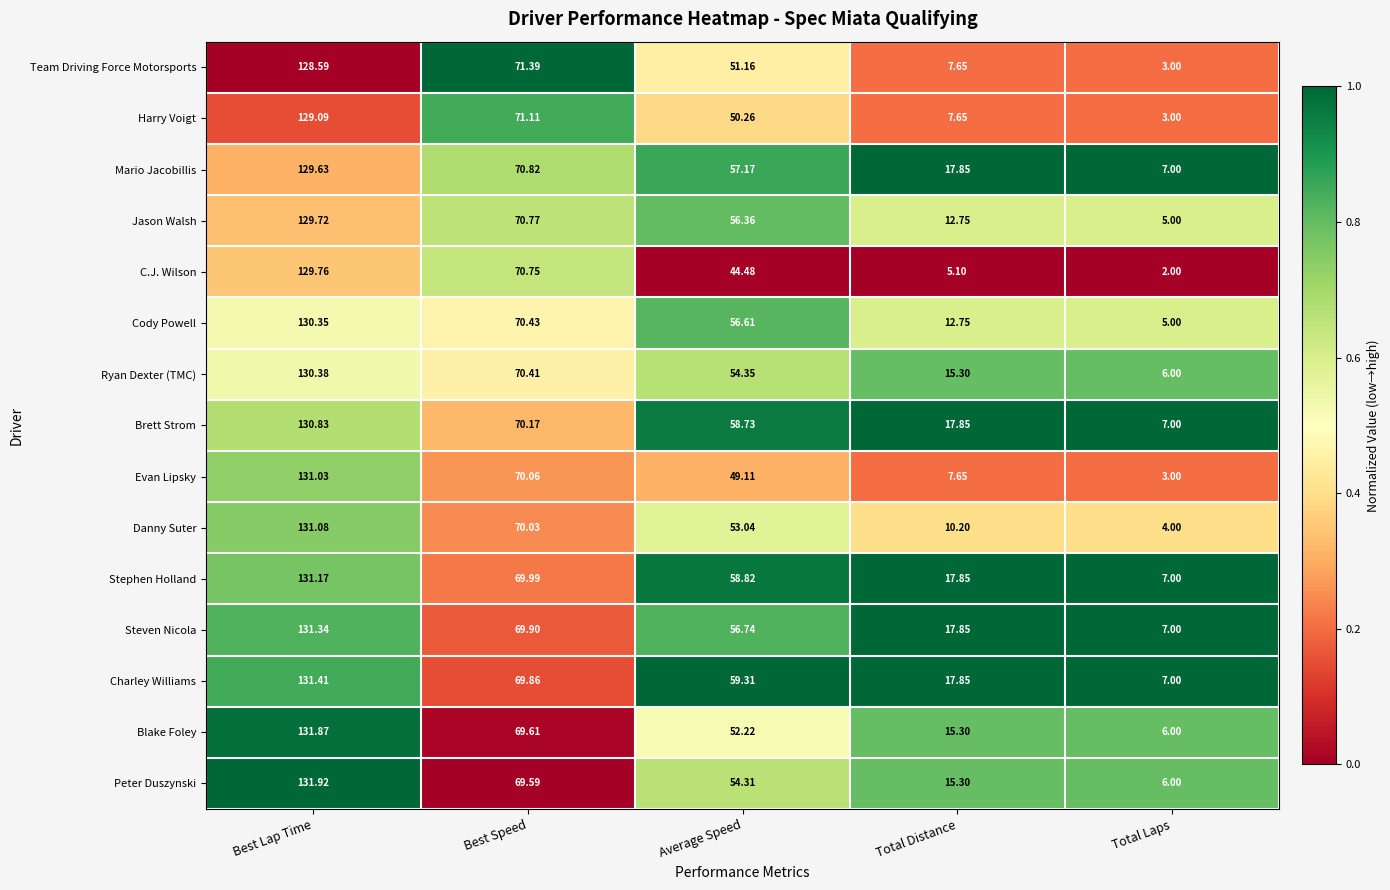

Rank the series by their maximum value, from highest to lowest.

Peter Duszynski, Blake Foley, Charley Williams, Steven Nicola, Stephen Holland, Danny Suter, Evan Lipsky, Brett Strom, Ryan Dexter (TMC), Cody Powell, C.J. Wilson, Jason Walsh, Mario Jacobillis, Harry Voigt, Team Driving Force Motorsports